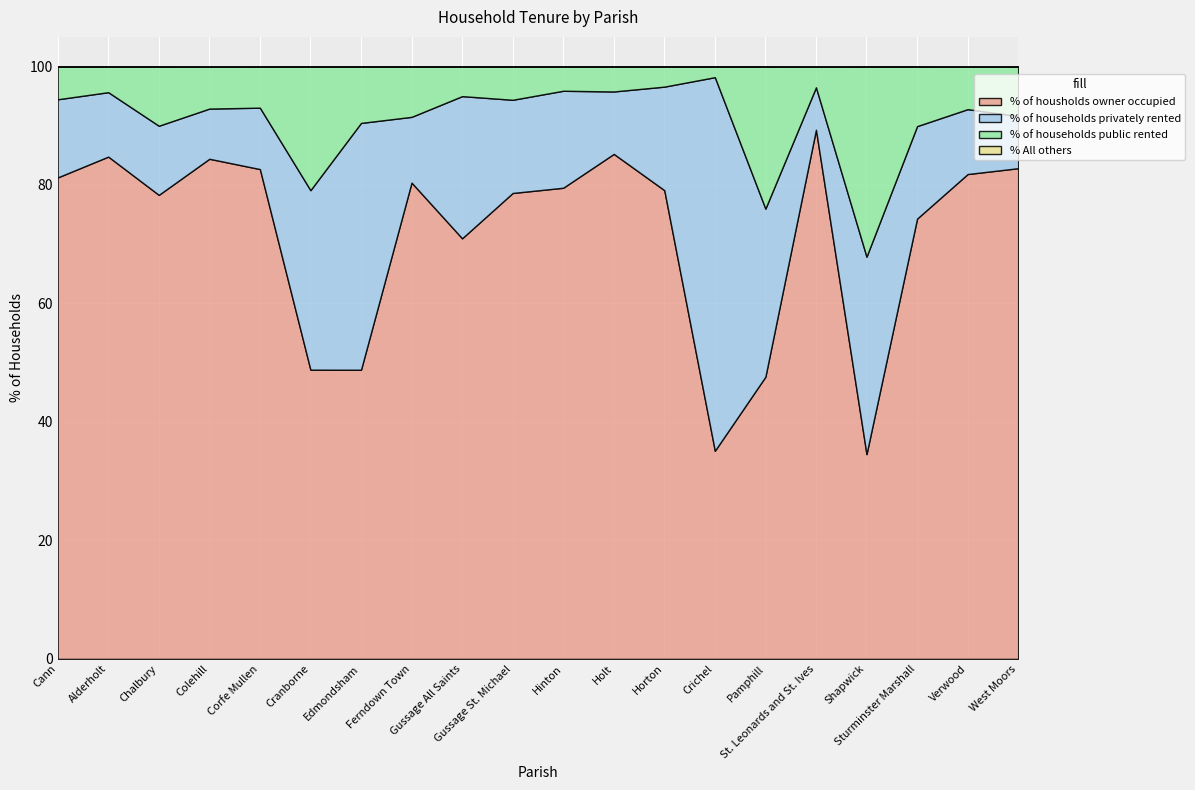

At which label does % of households privately rented reach its minimum?

St. Leonards and St. Ives